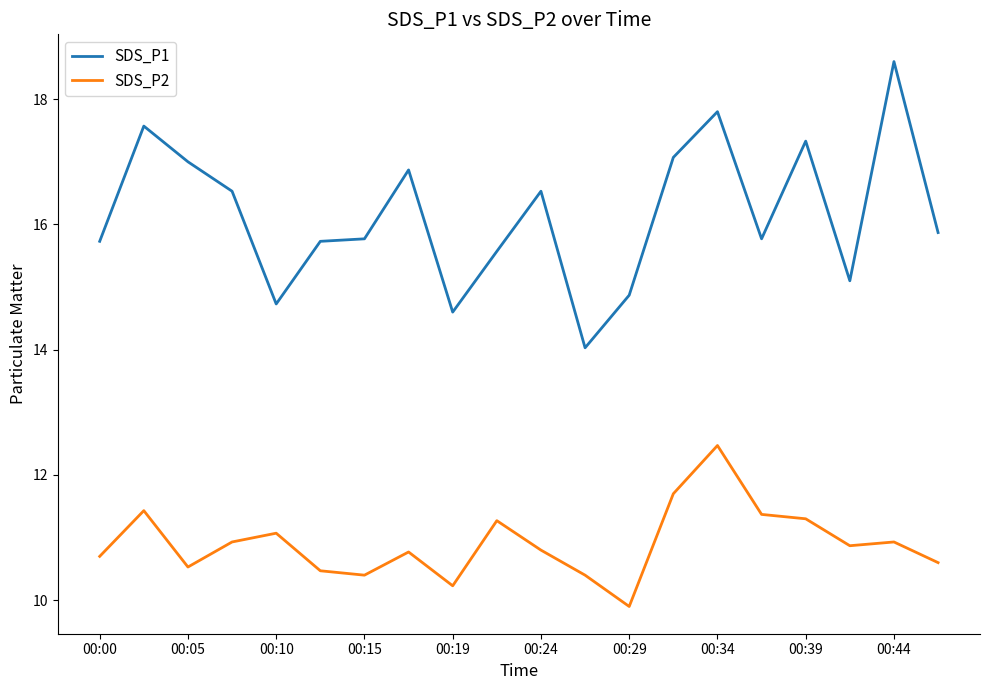

Which series has the largest total across all categories?

SDS_P1